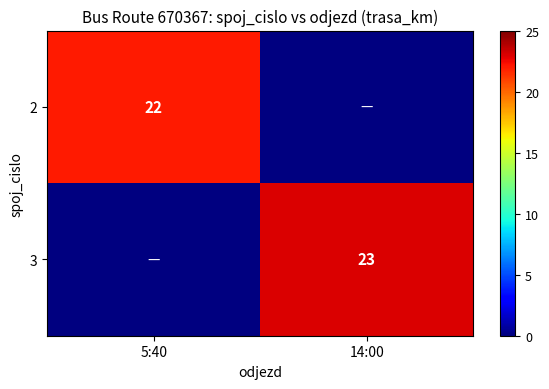

Is it true that 2 equals 30 at 5:40?

False